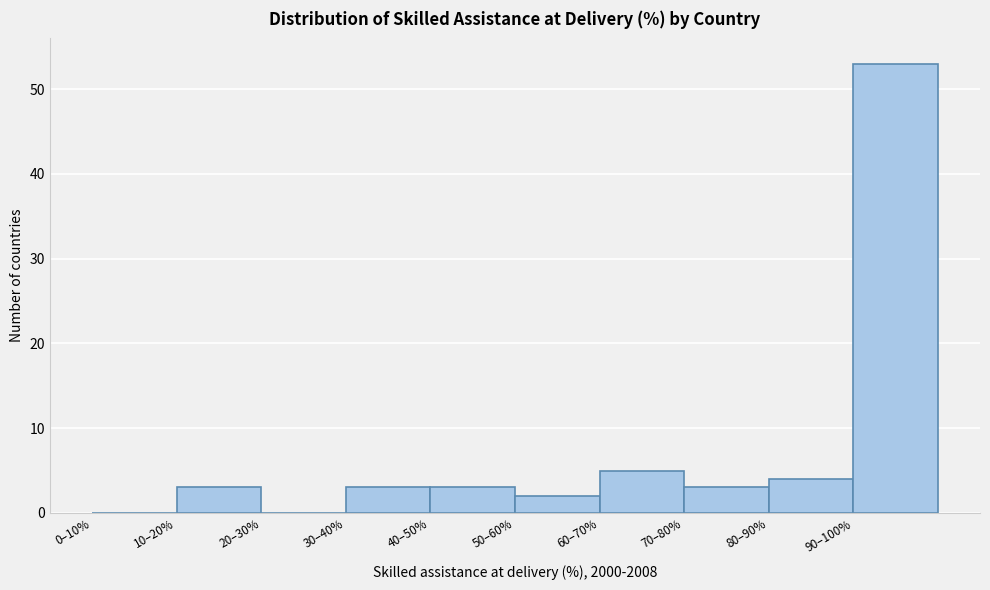

Reading left to right, what are all the values shown in this chart?

0–10%=0	10–20%=3	20–30%=0	30–40%=3	40–50%=3	50–60%=2	60–70%=5	70–80%=3	80–90%=4	90–100%=53